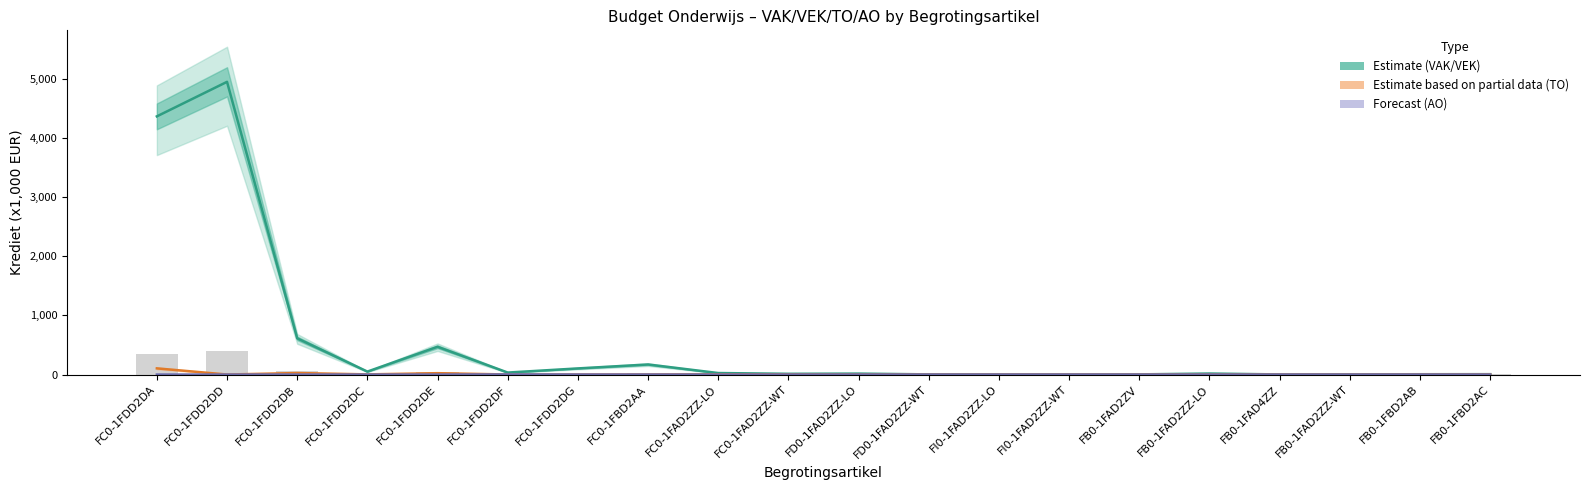

List the labels in order of AO (forecast) value, largest first.

FC0-1FDD2DF, FC0-1FDD2DG, FC0-1FDD2DA, FC0-1FDD2DD, FC0-1FDD2DB, FC0-1FDD2DC, FC0-1FDD2DE, FC0-1FBD2AA, FC0-1FAD2ZZ-LO, FC0-1FAD2ZZ-WT, FD0-1FAD2ZZ-LO, FD0-1FAD2ZZ-WT, FI0-1FAD2ZZ-LO, FI0-1FAD2ZZ-WT, FB0-1FAD2ZV, FB0-1FAD2ZZ-LO, FB0-1FAD4ZZ, FB0-1FAD2ZZ-WT, FB0-1FBD2AB, FB0-1FBD2AC